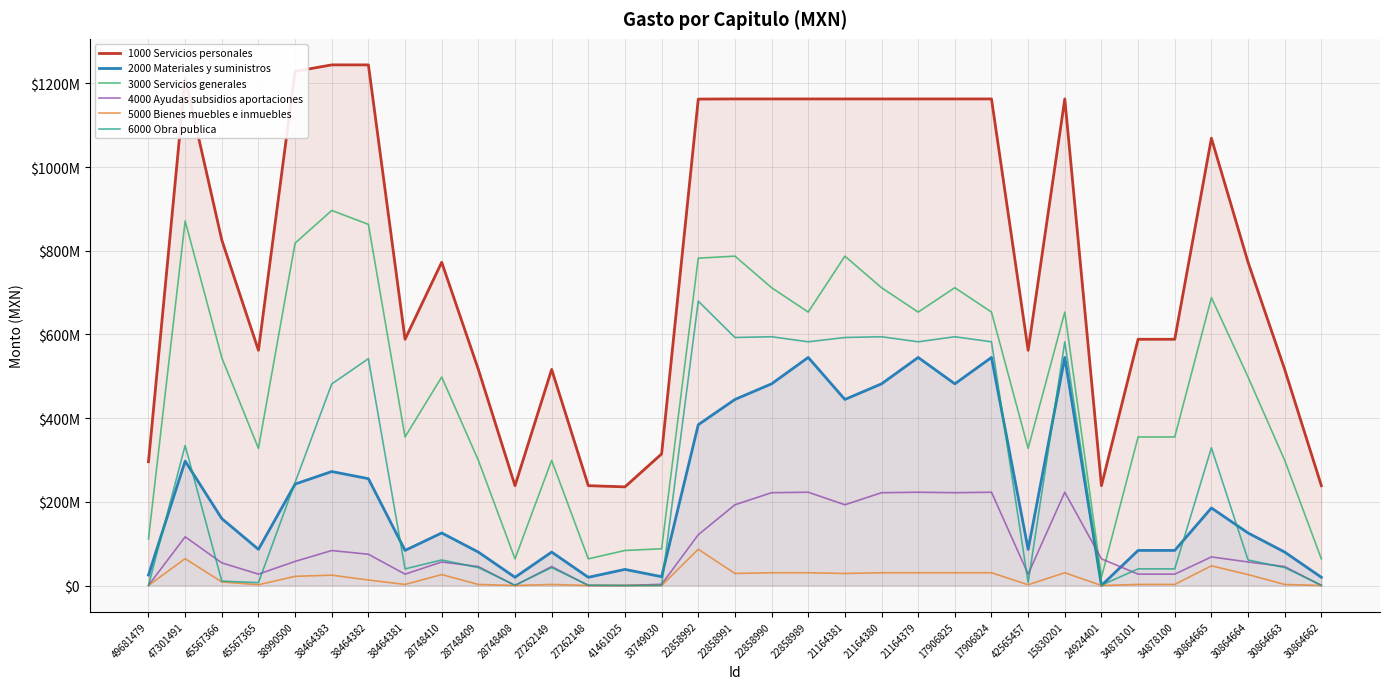

Rank the categories by 3000 Servicios generales value from lowest to highest.

24924401, 28748408, 27262148, 30864662, 41461025, 33749030, 49681479, 28748409, 27262149, 30864663, 45567365, 42565457, 38464381, 34878101, 34878100, 28748410, 30864664, 45567366, 22858989, 21164379, 17906824, 15830201, 30864665, 22858990, 21164380, 17906825, 22858992, 22858991, 21164381, 38990500, 38464382, 47301491, 38464383